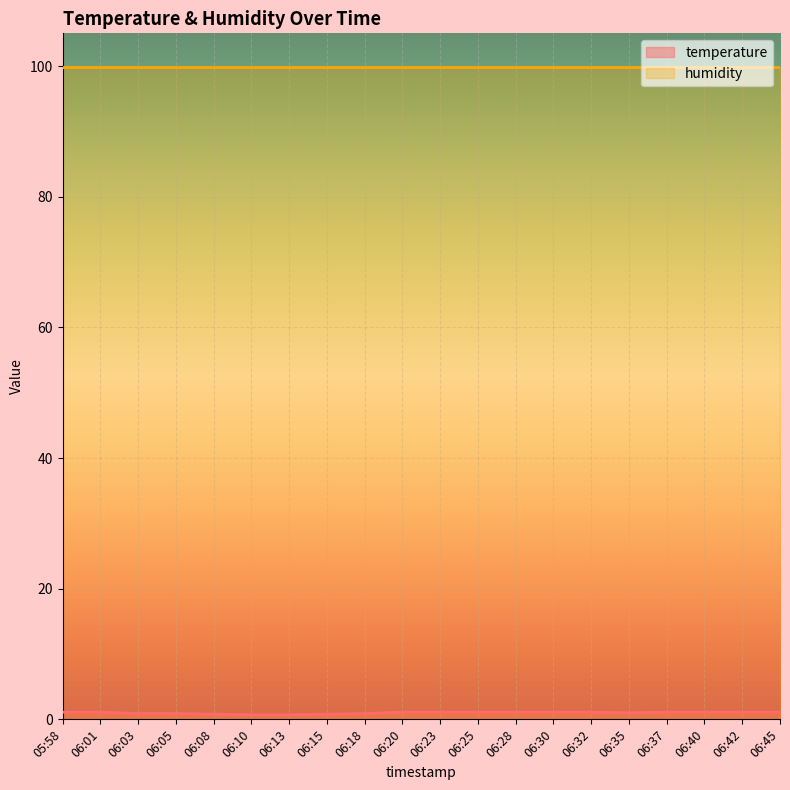

Is it true that humidity equals 99.9 at 06:10?

True